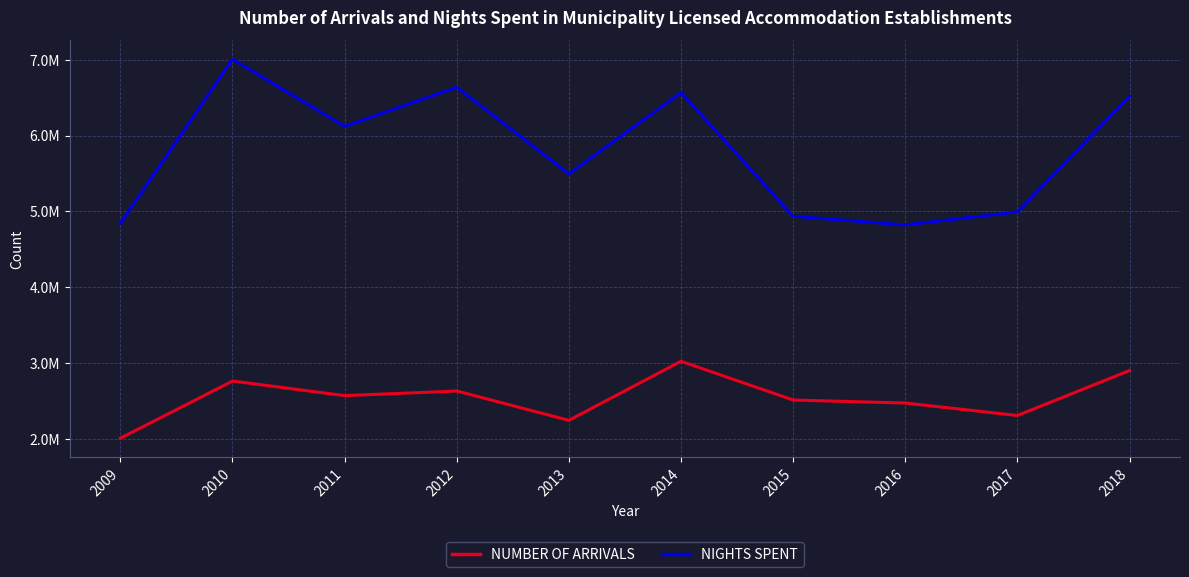

Is it true that NUMBER OF ARRIVALS equals 3206178 at 2017?

False